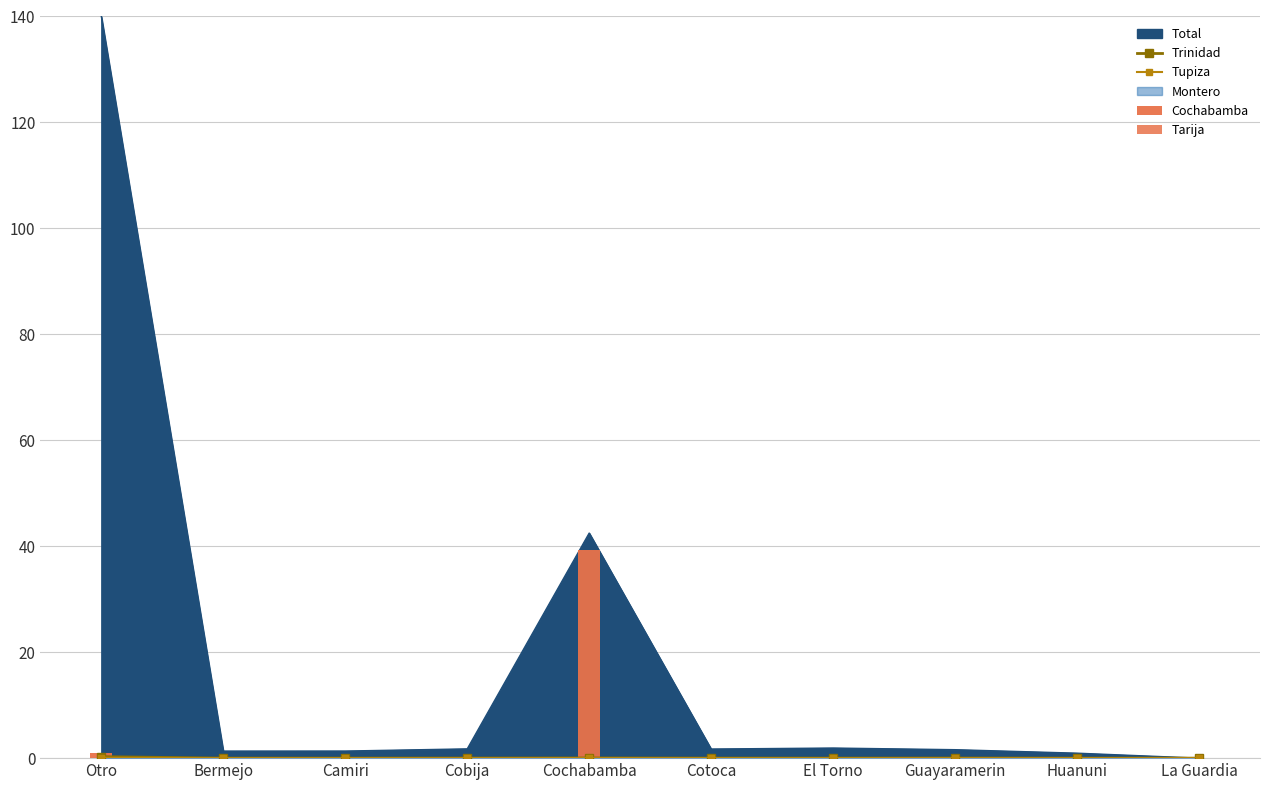

What position from the right is Camiri?

8